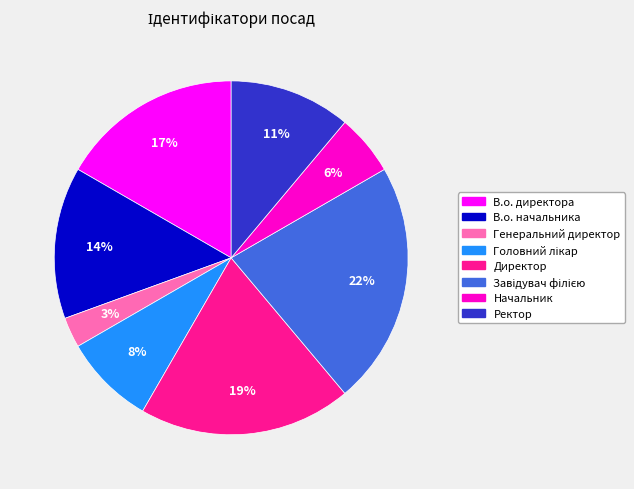

To the nearest percent, what is the average slice percentage?

12%